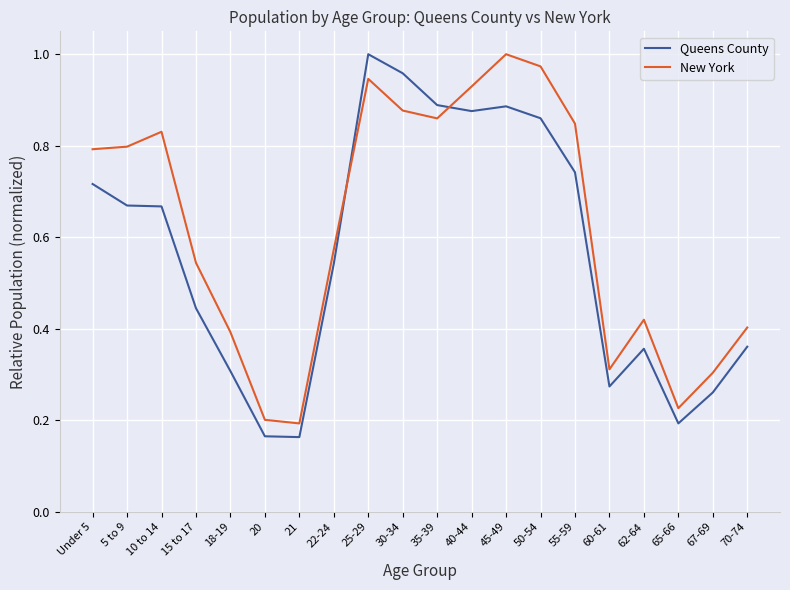

Which series changed the most between 18-19 and 20?

New York